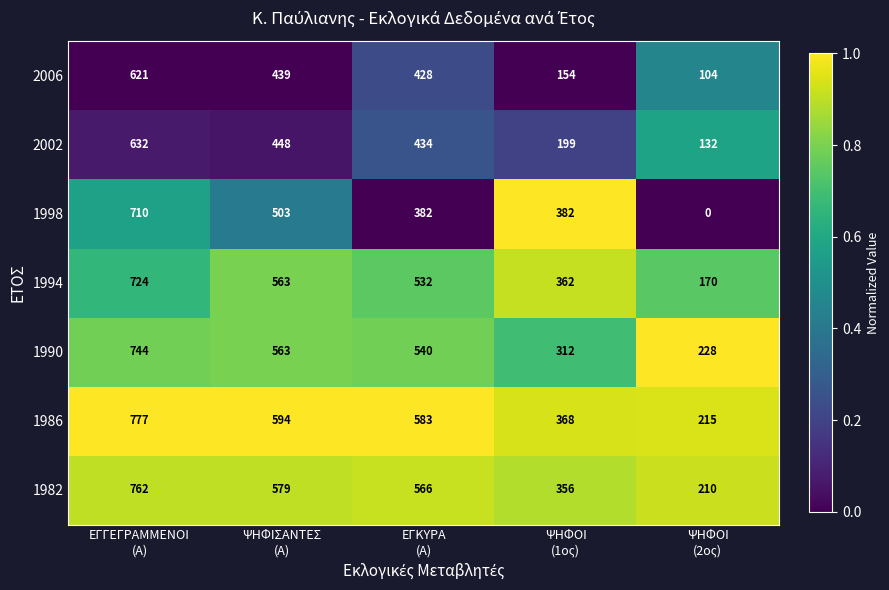

What is the maximum value shown in the chart?

777